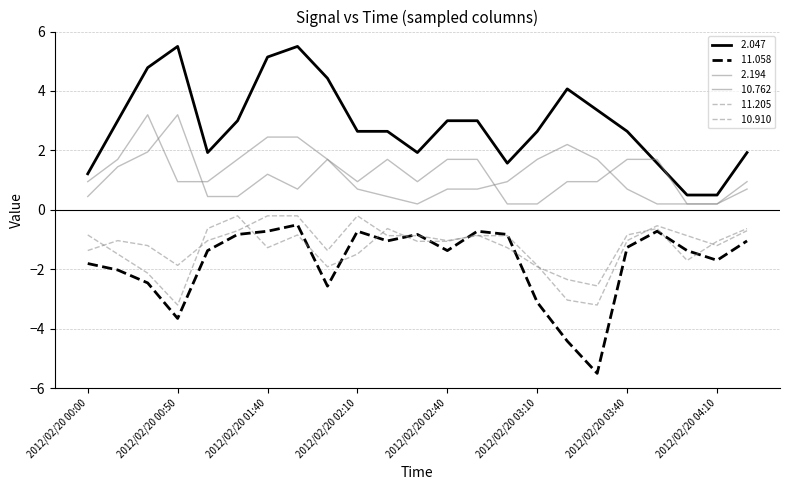

Does the chart have visible grid lines?

Yes